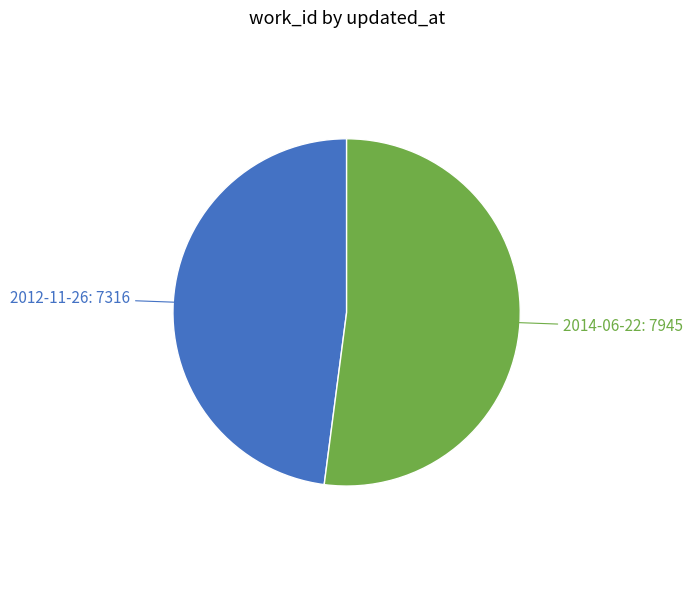

True or false: 2014-06-22 accounts for 58% of the total.

False